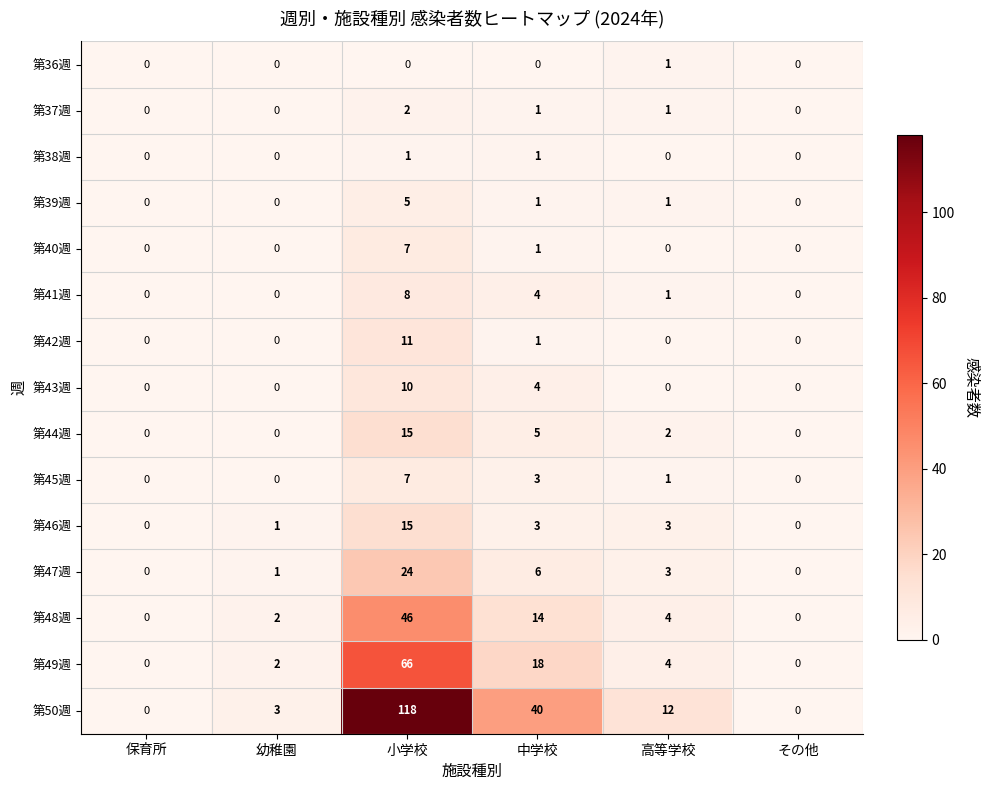

At which category is the sum across all series the highest?

小学校